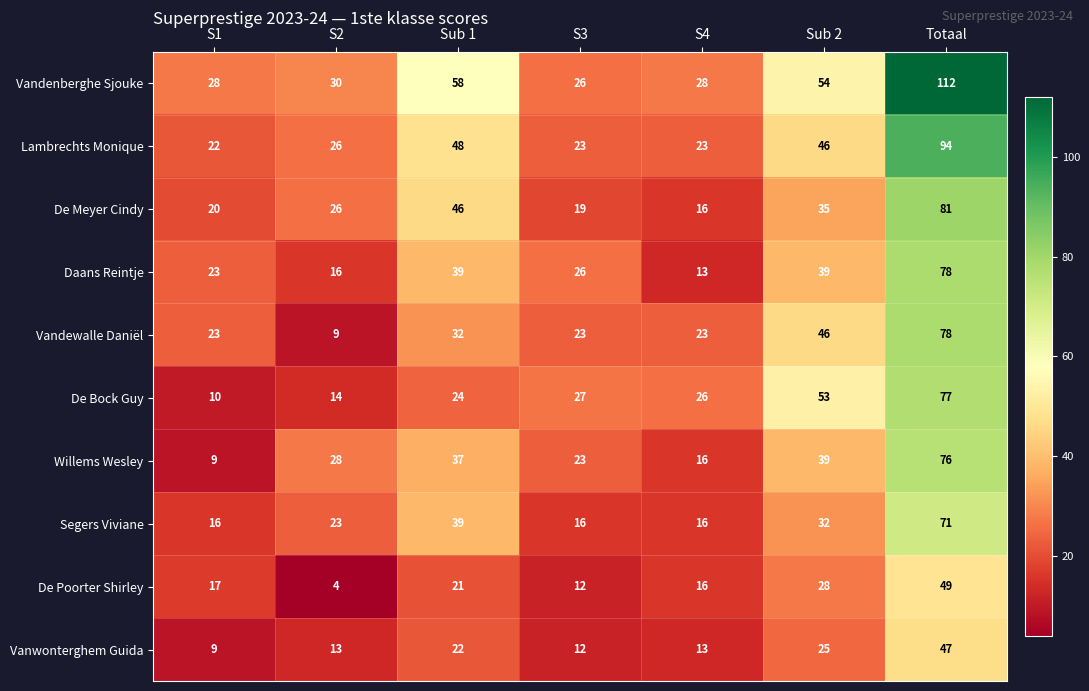

Which series has the largest total across all categories?

Vandenberghe Sjouke